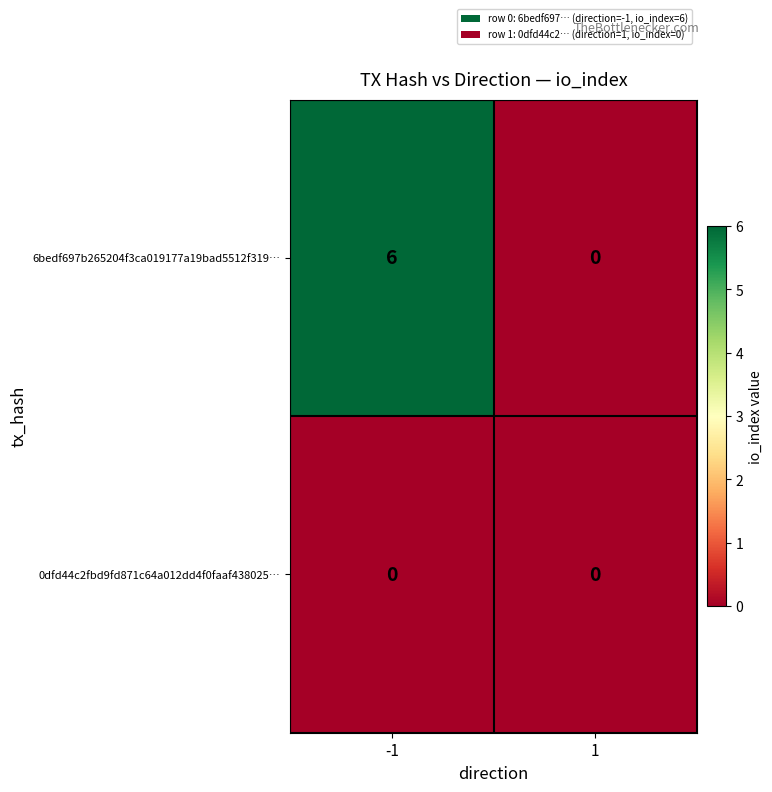

At which category is the sum across all series the highest?

-1